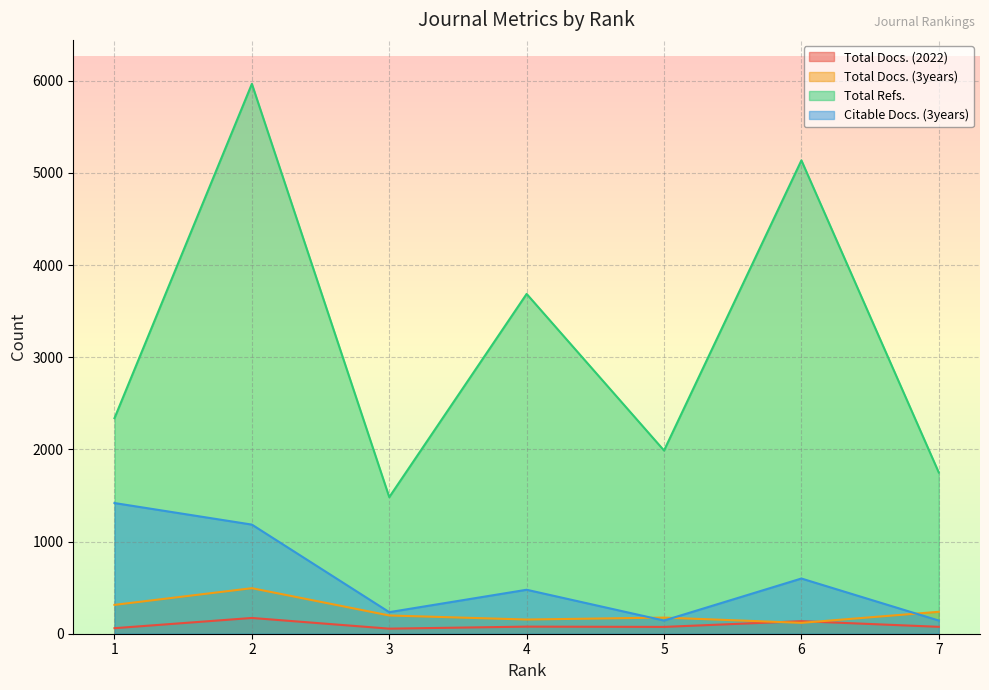

Which category has the lowest value in the Citable Docs. (3years) series?

5